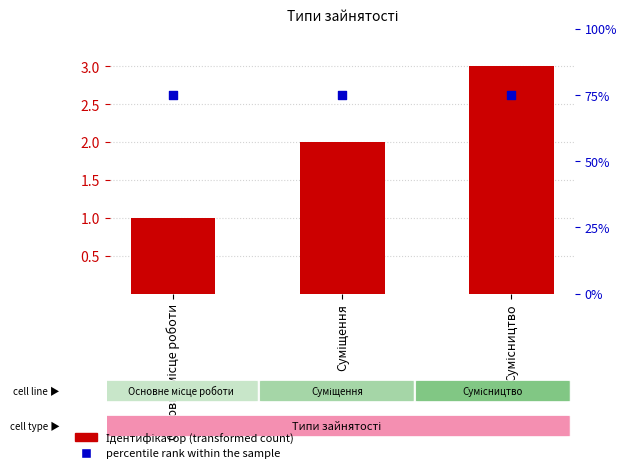

What are all the series names shown in the legend?

Ідентифікатор, percentile rank within the sample